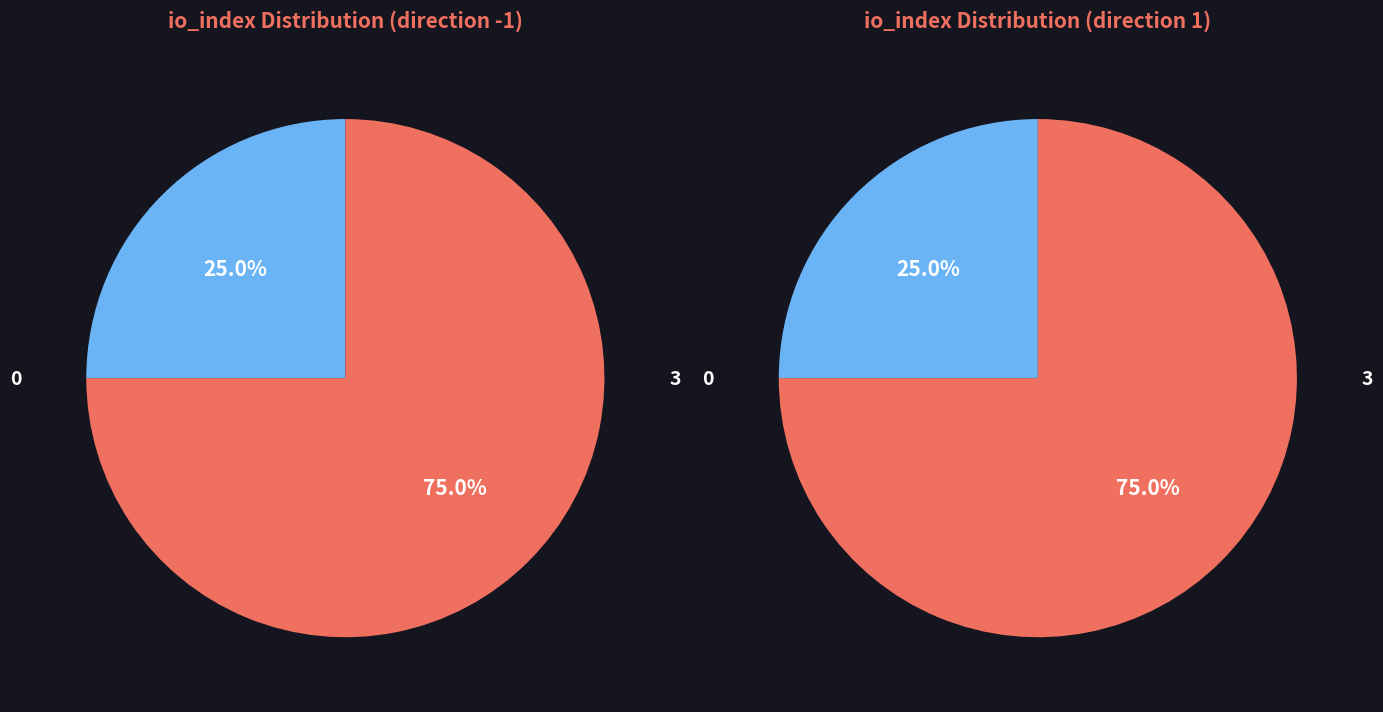

Is there any slice that represents more than half of the pie?

Yes